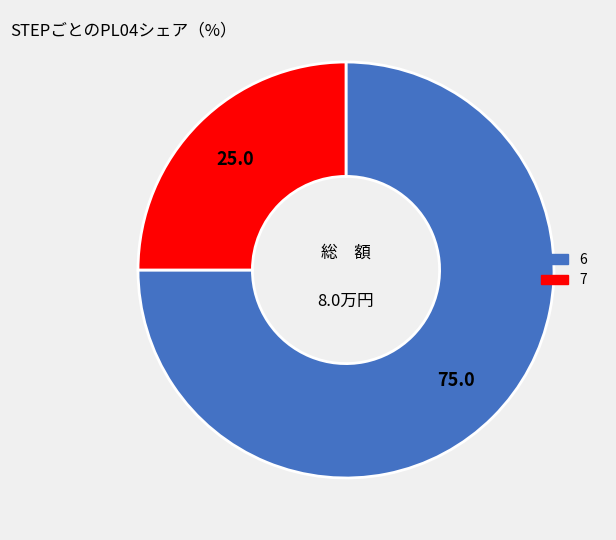

Does any single category account for the majority?

Yes